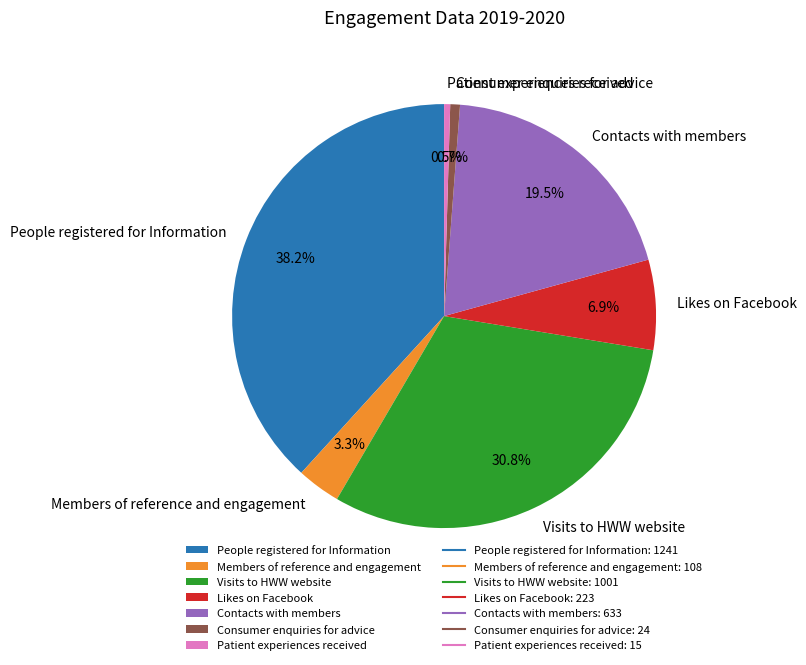

Count the number of slices in the pie.

7